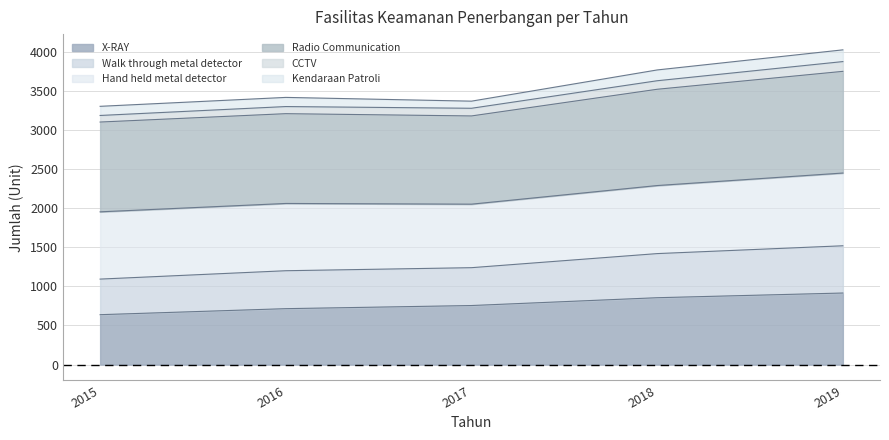

What is the total value across all series at 2016?

3416